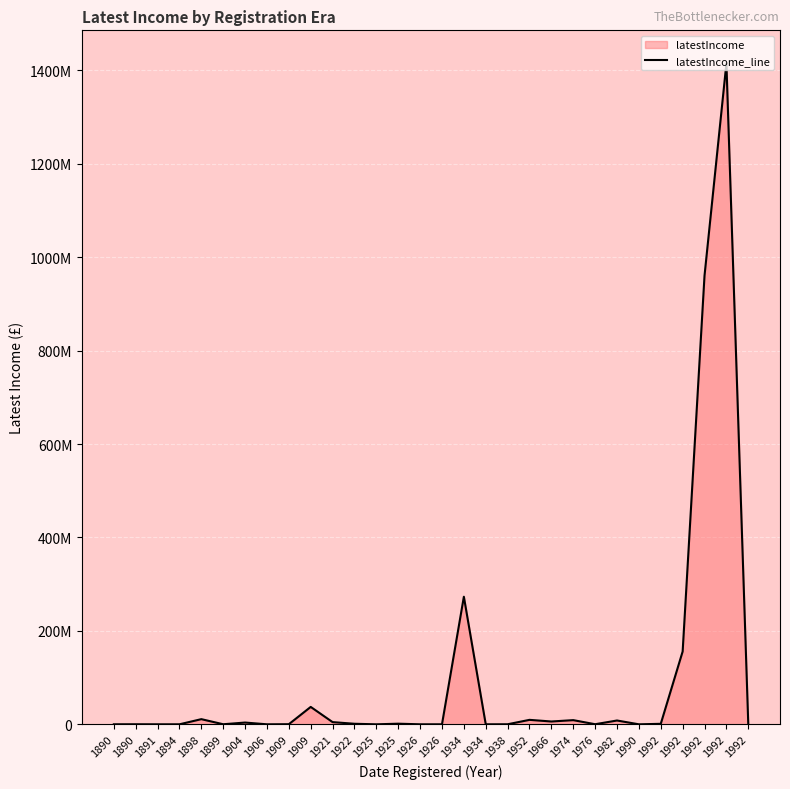

Count the number of categories in the chart.

30